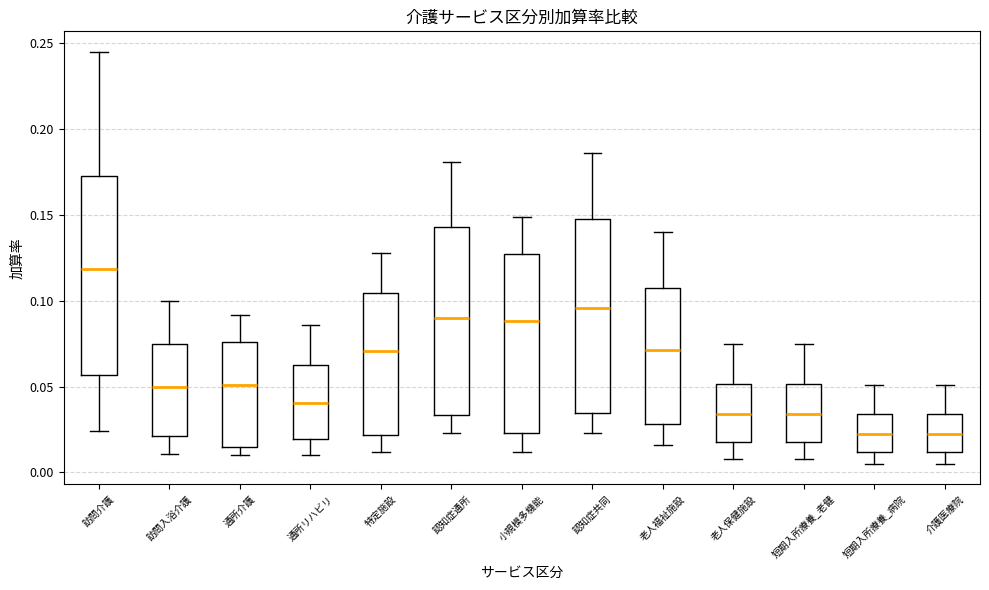

Where does the lower whisker of the box for 訪問入浴介護 end on the y-axis? The values are not printed on the chart, so give them approximately, as read against the axis.

0.010